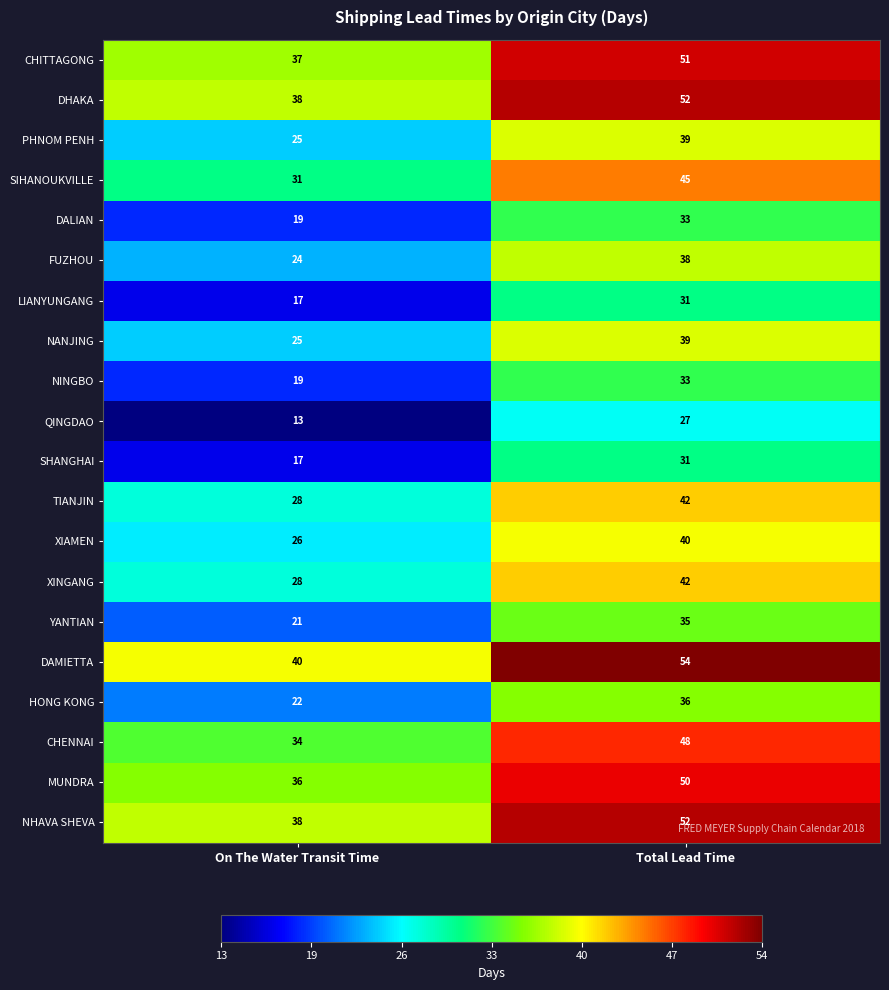

What is the greatest value displayed?

54